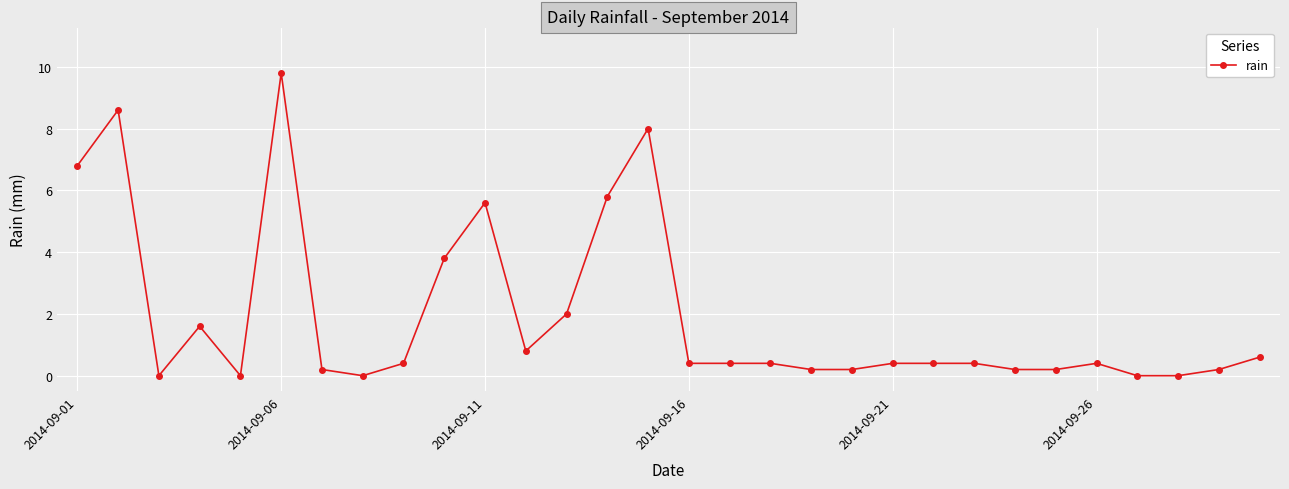

What is the value of the 12th point from the left?

0.8